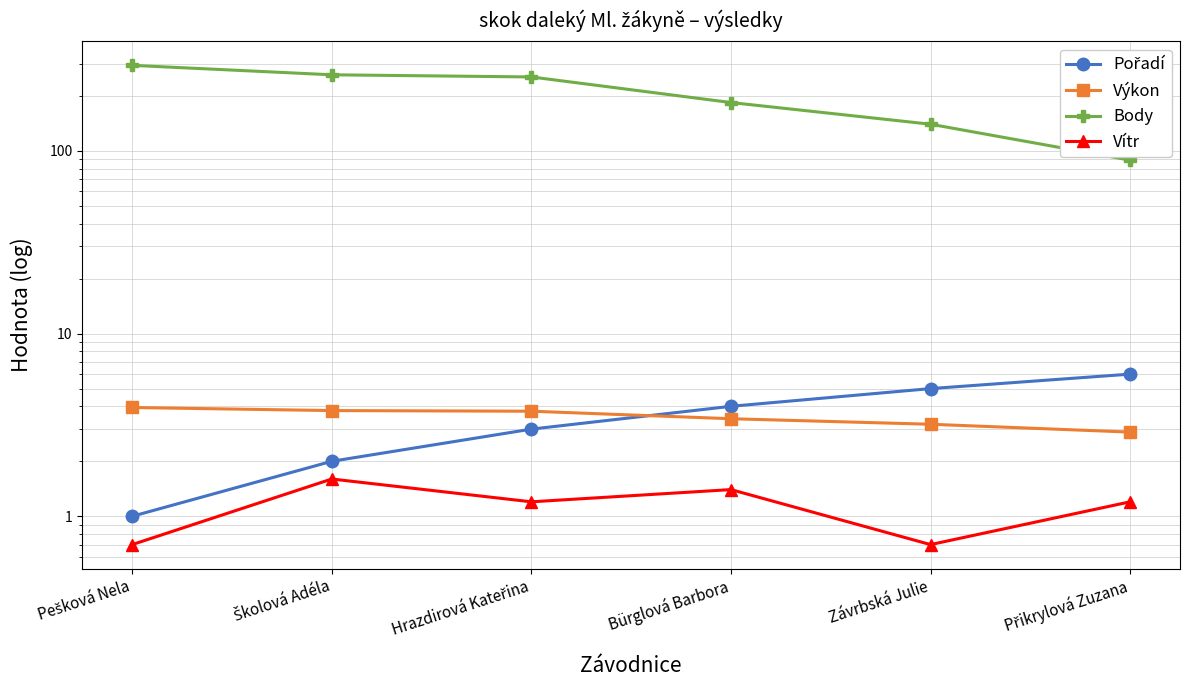

What is the label of the 1st point from the left?

Pešková Nela